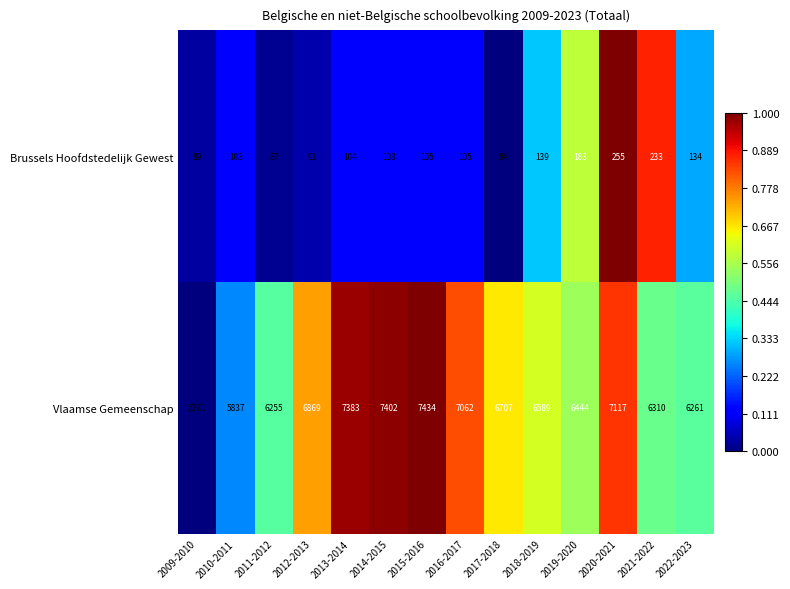

What is the difference between the Vlaamse Gemeenschap values at 2019-2020 and 2020-2021?

673